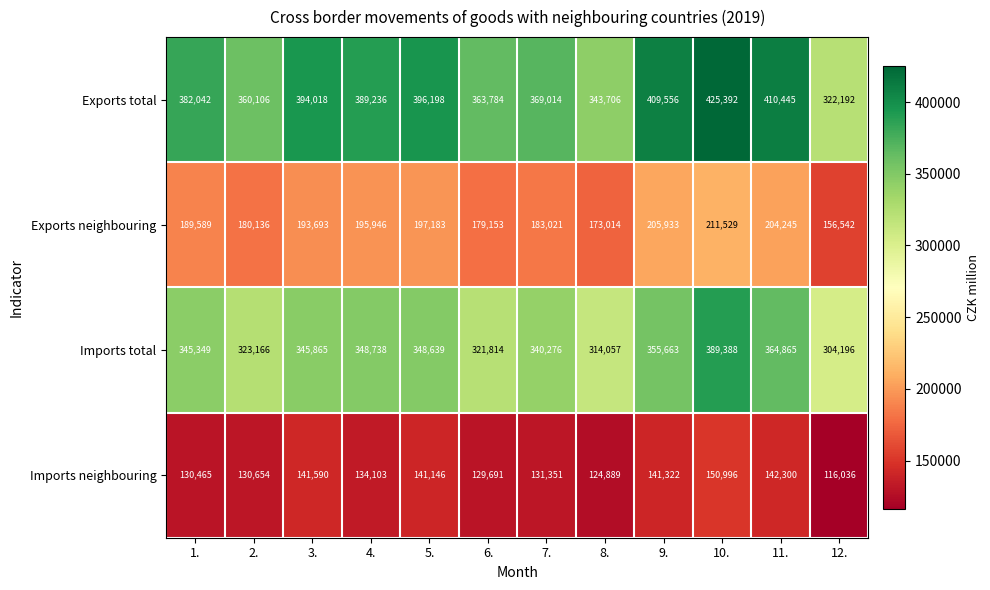

Which series has the widest spread of values?

Exports total